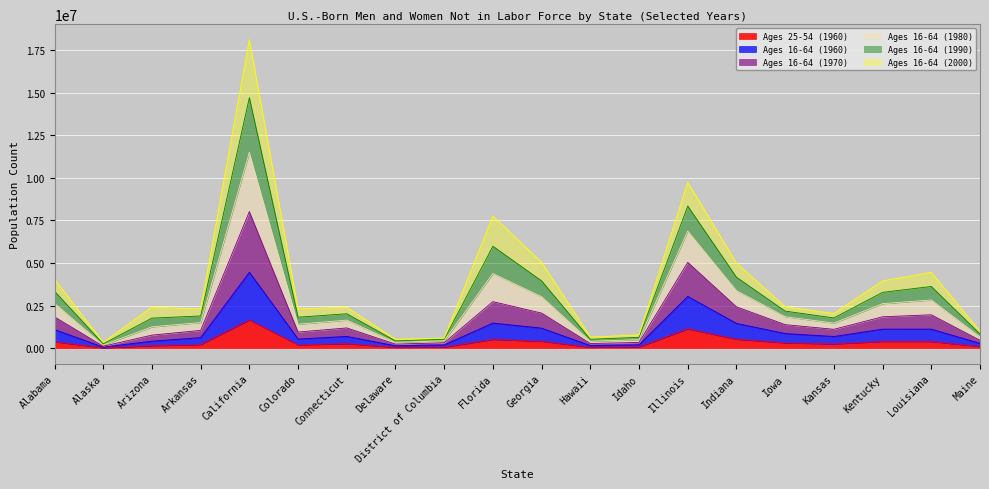

What is the total value across all series at California?

18124594